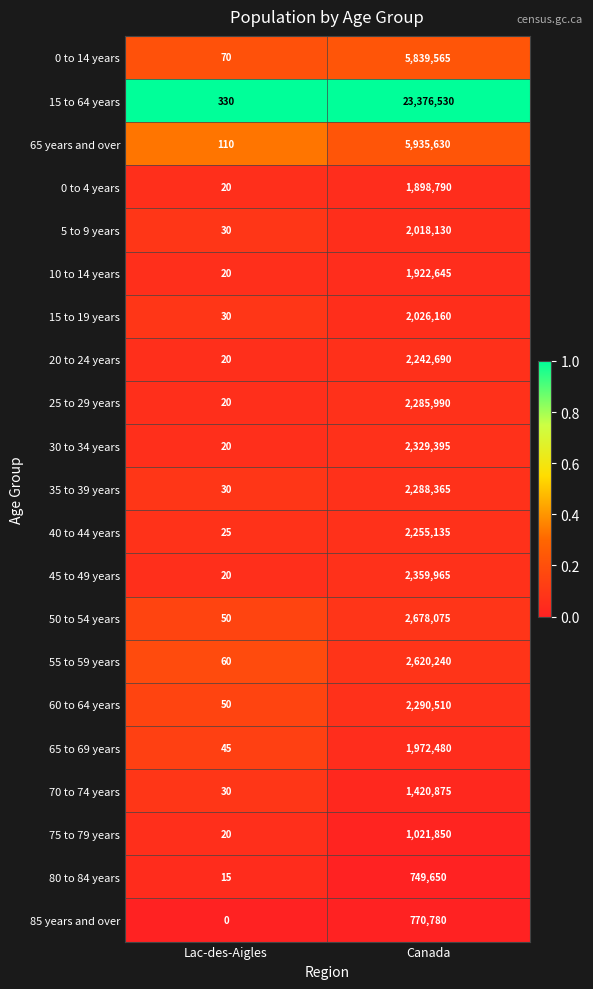

Rank the series at Canada from lowest to highest value.

80 to 84 years, 85 years and over, 75 to 79 years, 70 to 74 years, 0 to 4 years, 10 to 14 years, 65 to 69 years, 5 to 9 years, 15 to 19 years, 20 to 24 years, 40 to 44 years, 25 to 29 years, 35 to 39 years, 60 to 64 years, 30 to 34 years, 45 to 49 years, 55 to 59 years, 50 to 54 years, 0 to 14 years, 65 years and over, 15 to 64 years